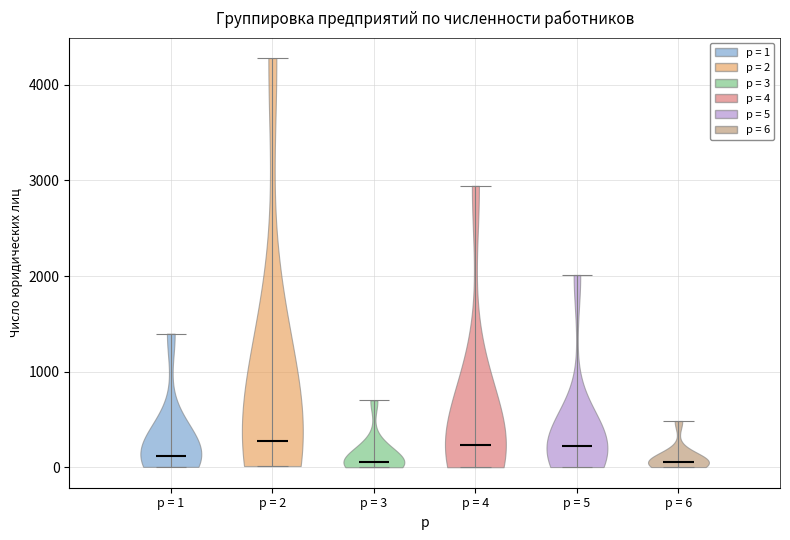

What is the lowest point the violin for p = 1 reaches on the y-axis? The values are not printed on the chart, so give them approximately, as read against the axis.

0